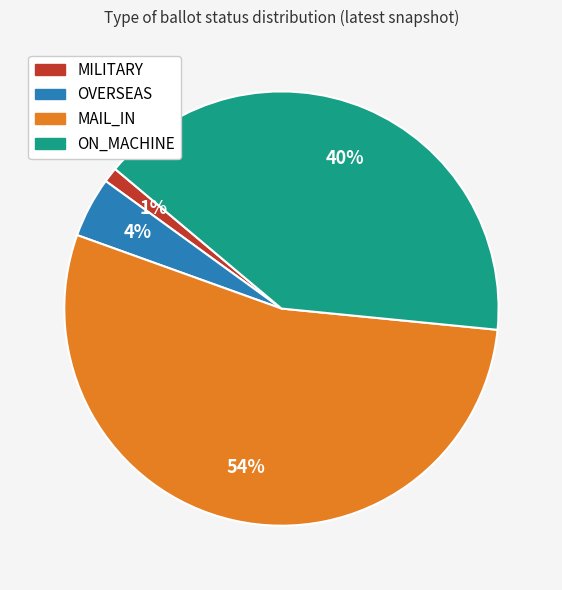

Does any single category account for the majority?

Yes